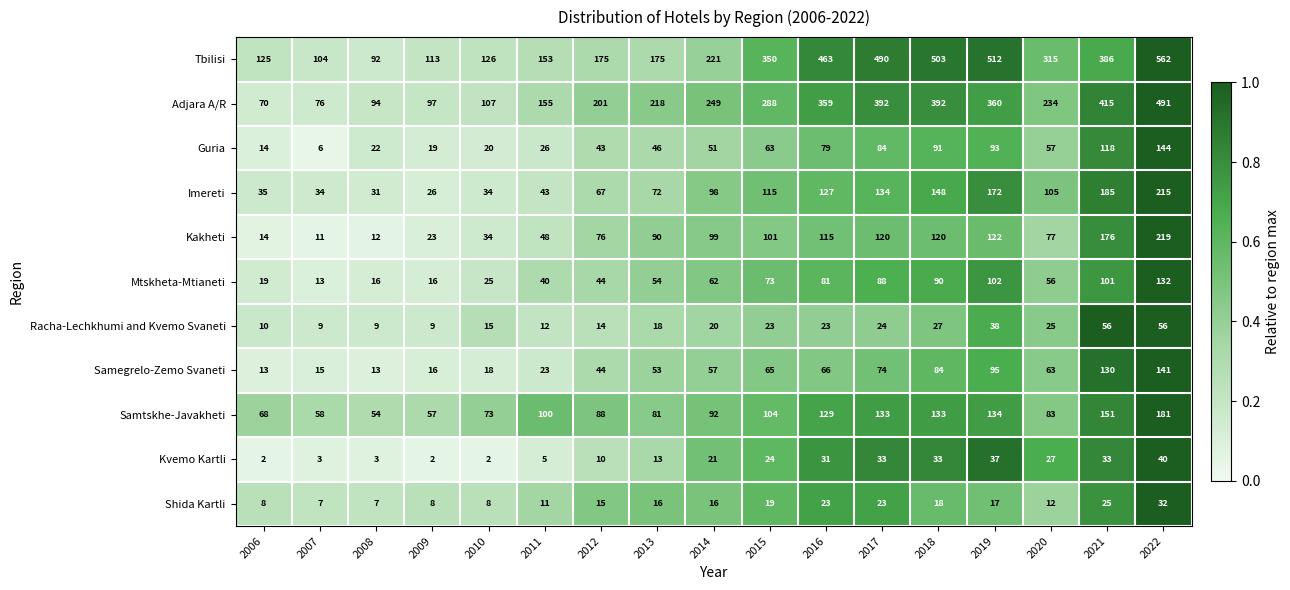

At how many categories does at least one series exceed 274?

8